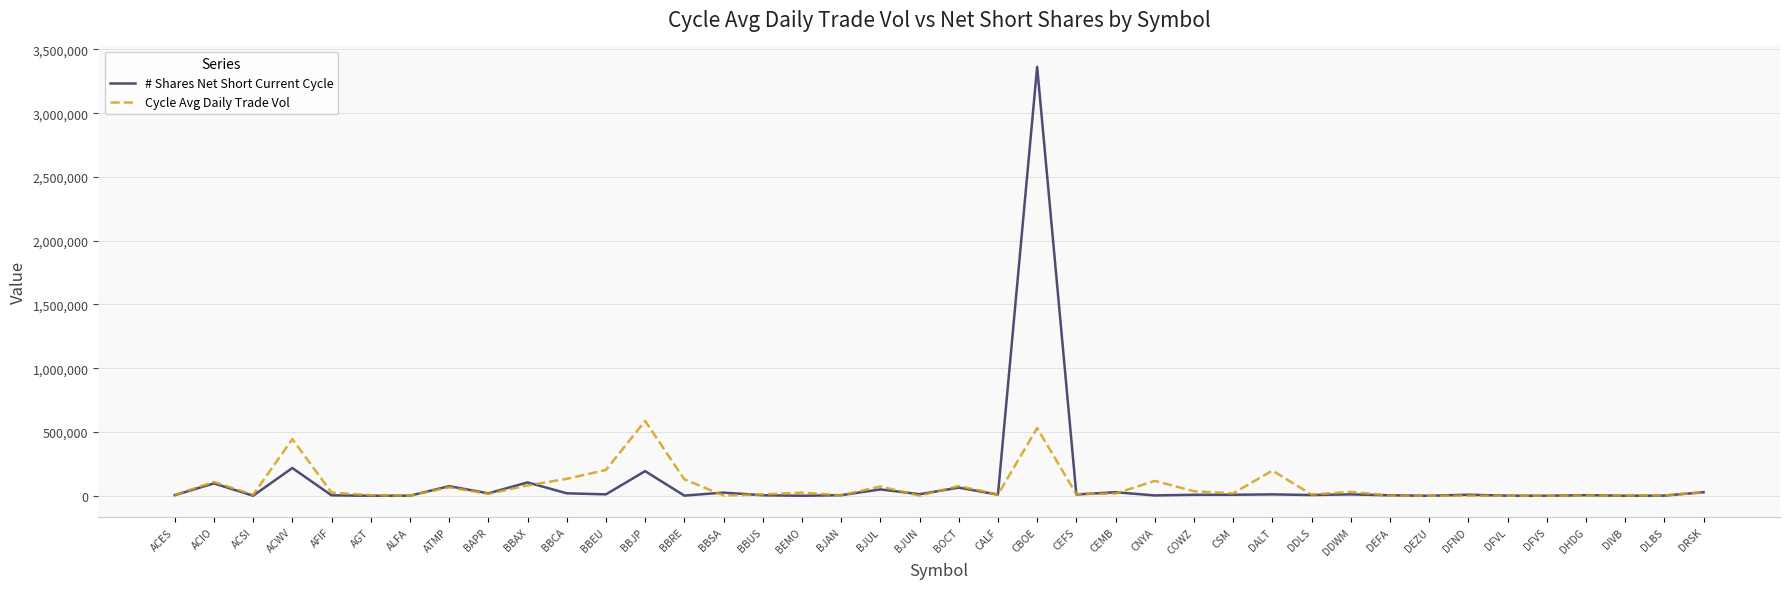

Is the value of Cycle Avg Daily Trade Vol at BBCA greater than the value of # Shares Net Short Current Cycle at DFVL?

Yes